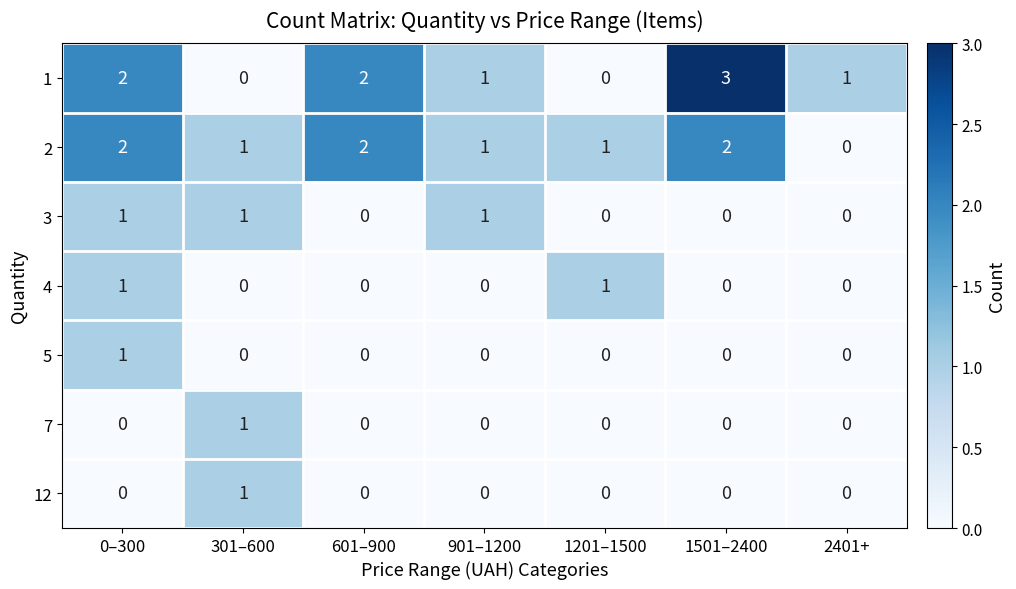

At how many categories does at least one series exceed 0?

7